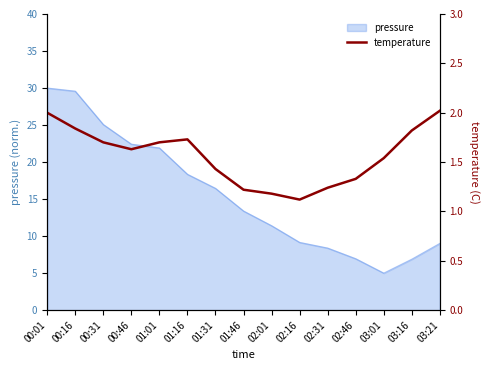

At which category does the chart reach its minimum across all series?

02:16